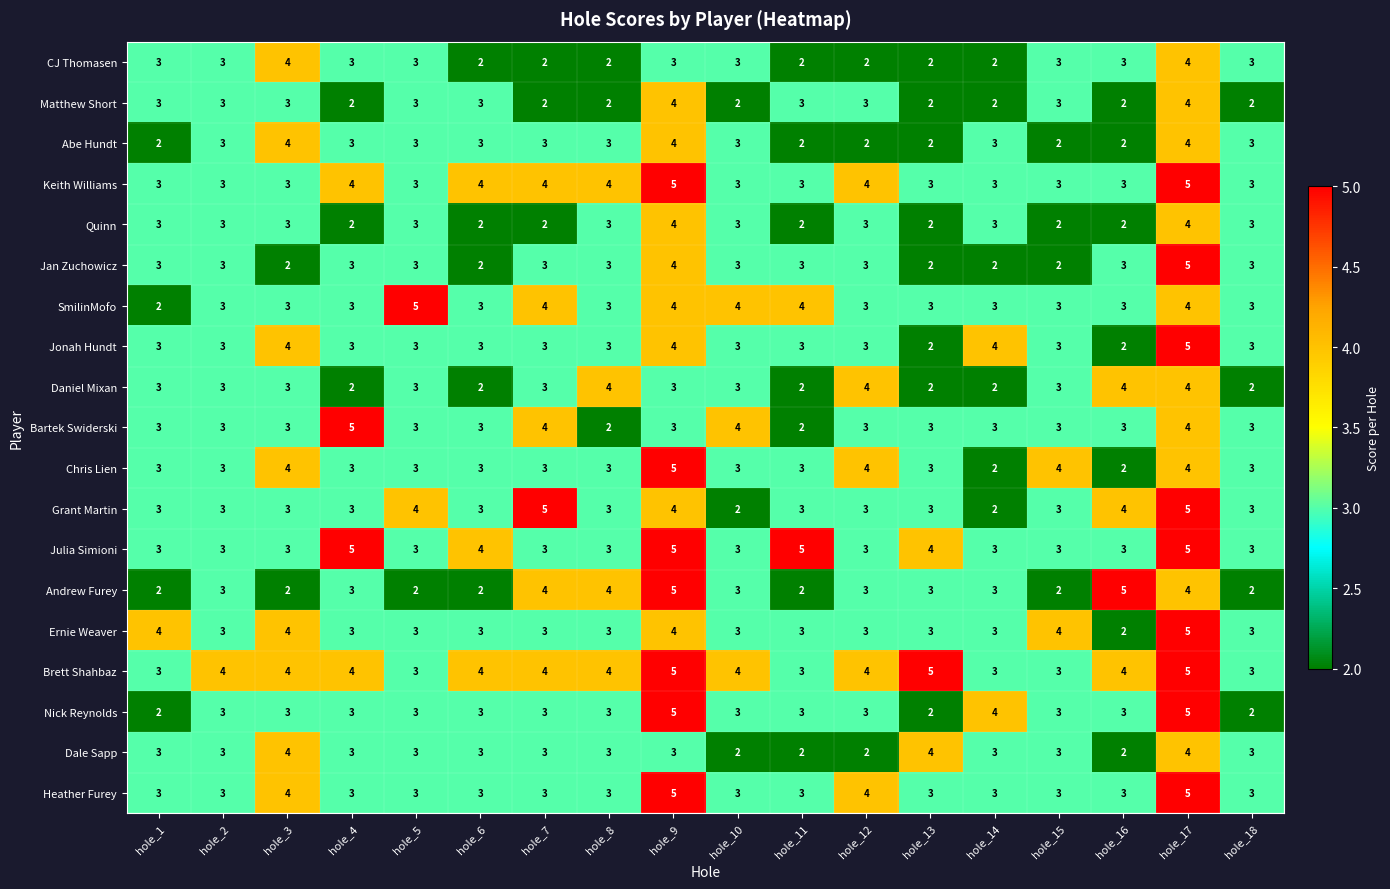

What is the greatest value displayed?

5